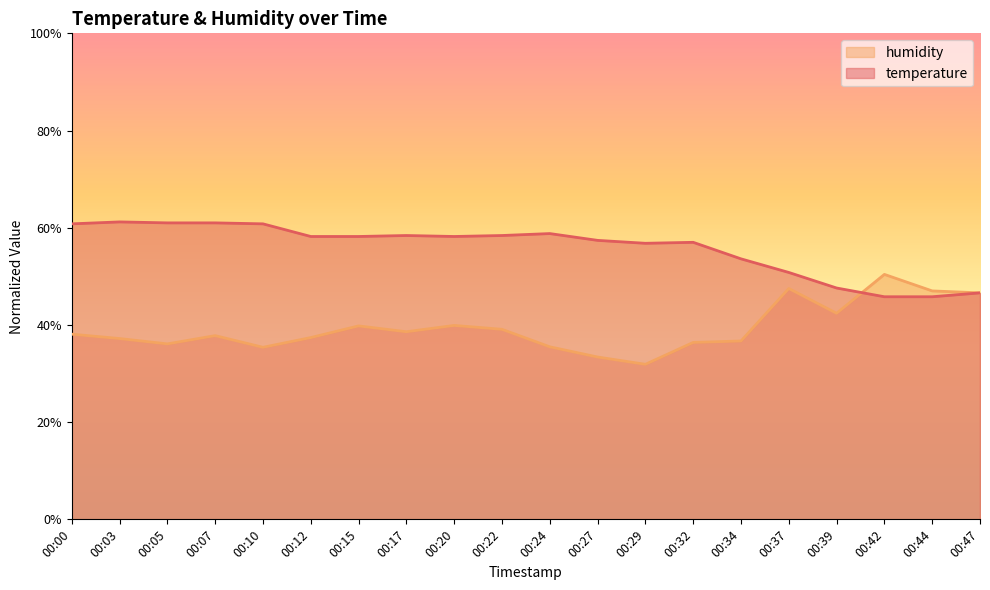

True or false: humidity has more than 2 points higher than both neighbors.

True